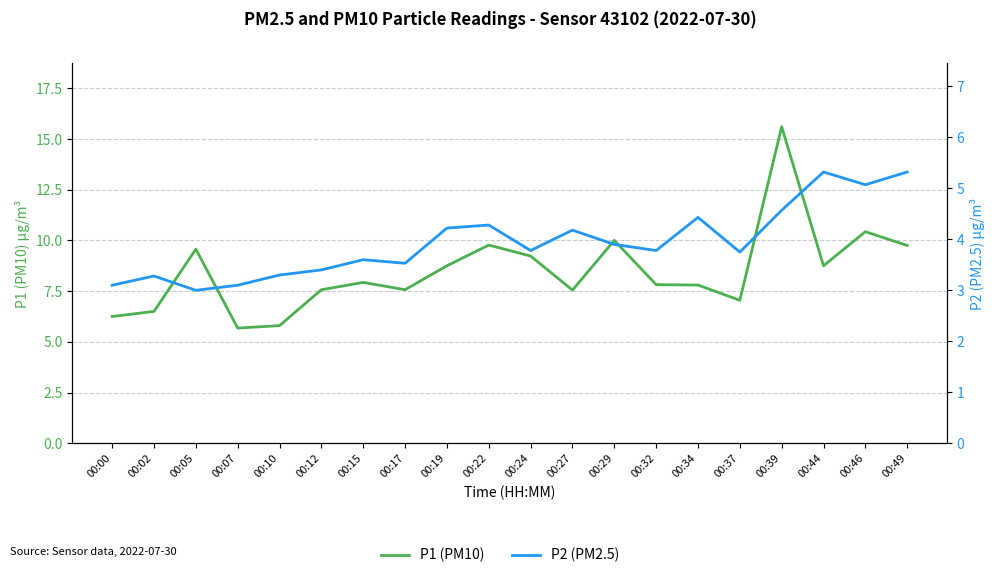

The P2 (PM2.5) series shows 3.5 at 00:17. True or false?

True